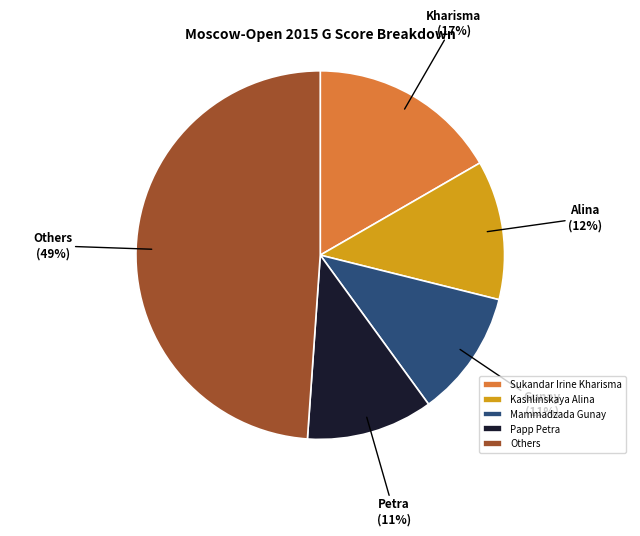

True or false: Others accounts for 59% of the total.

False